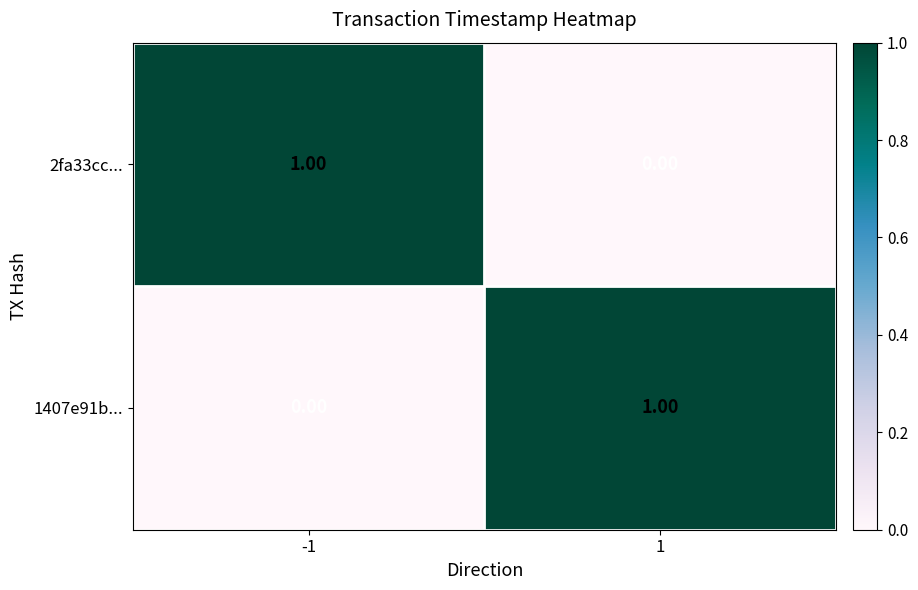

Rank the series at -1 from highest to lowest value.

2fa33cc..., 1407e91b...